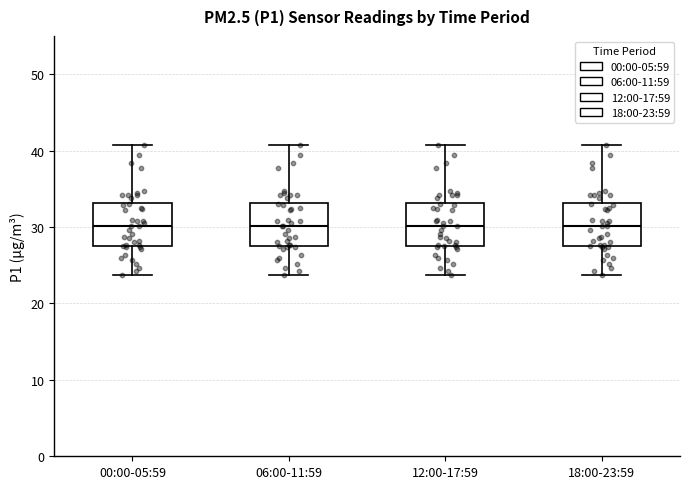

Reading left to right, read every box against the y-axis: the position of its median line, the range the box covers, and the ends of its whiskers. The values are not printed on the chart, so give them approximately, as read against the axis.

00:00-05:59: median 30, box 28 to 33, whiskers 24 to 41
06:00-11:59: median 30, box 28 to 33, whiskers 24 to 41
12:00-17:59: median 30, box 28 to 33, whiskers 24 to 41
18:00-23:59: median 30, box 28 to 33, whiskers 24 to 41